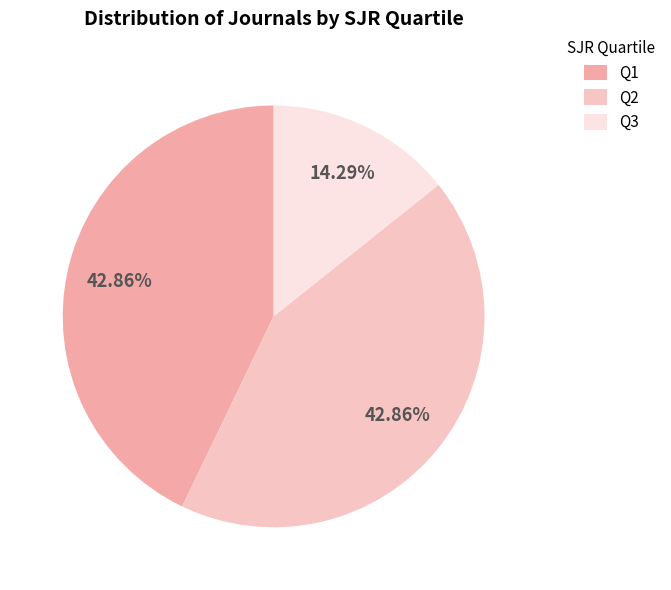

Approximately how many times larger is the value at Q3 compared to Q1?

0.3